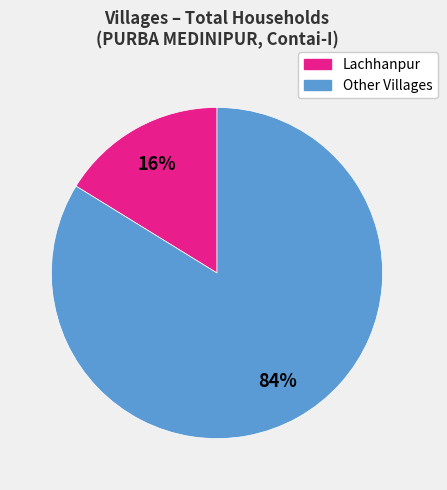

Is there any slice that represents more than half of the pie?

Yes